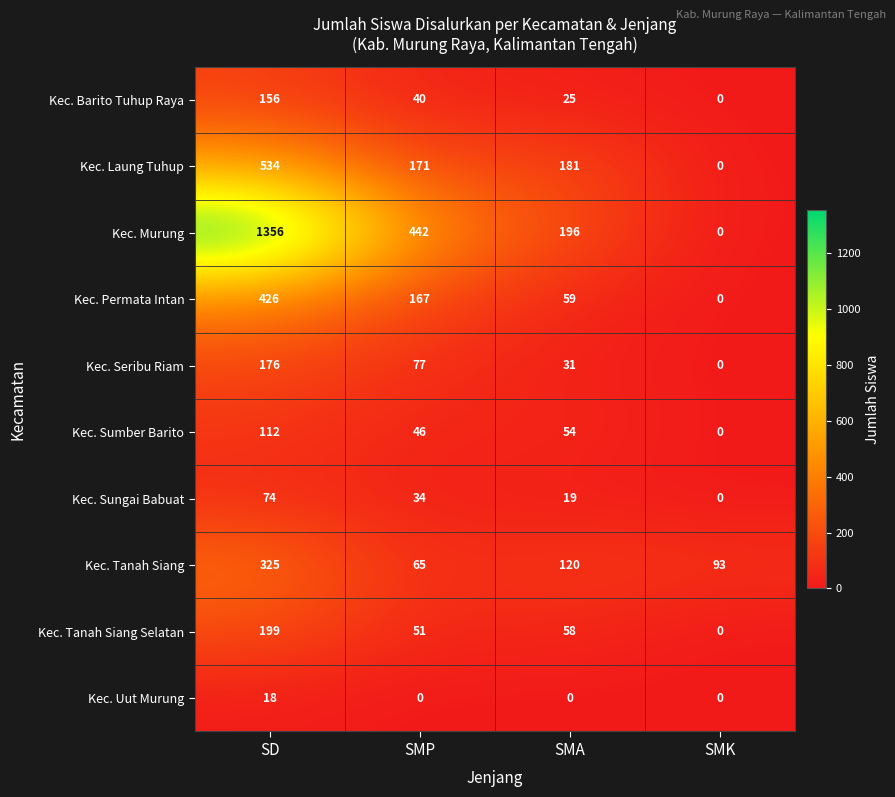

What is the difference between the Kec. Sungai Babuat values at SD and SMK?

74